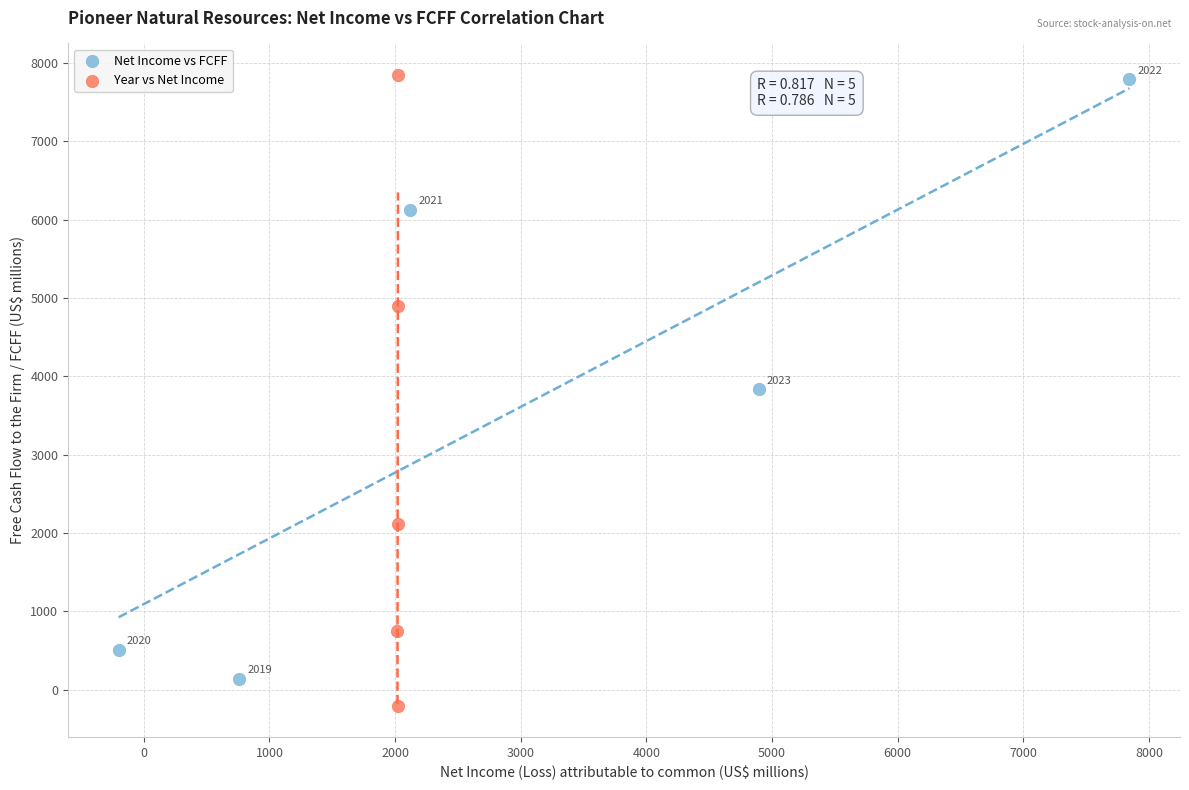

Which series has the widest spread of Y values?

Year vs Net Income